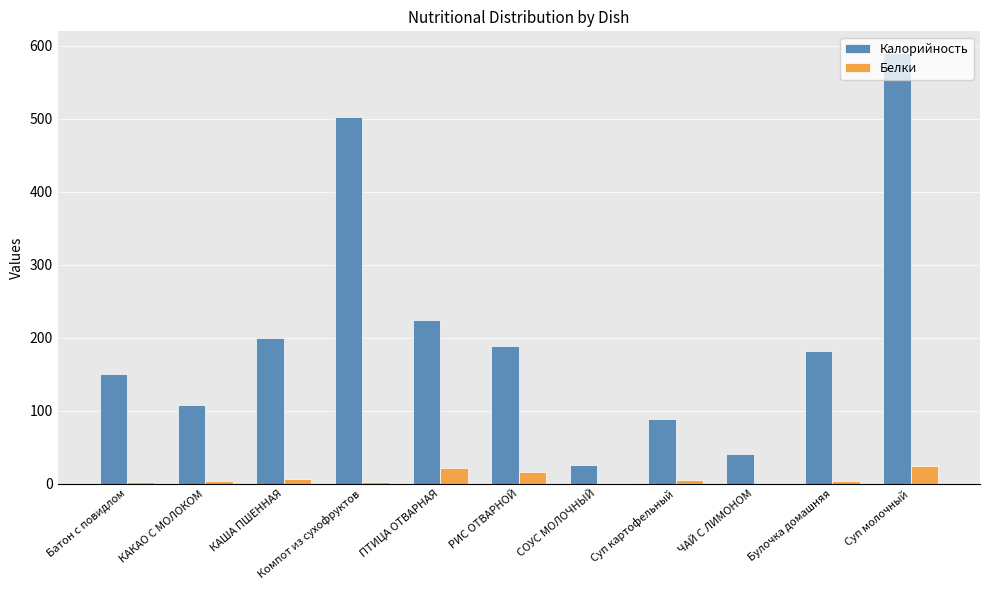

Which series has the largest total across all categories?

Калорийность